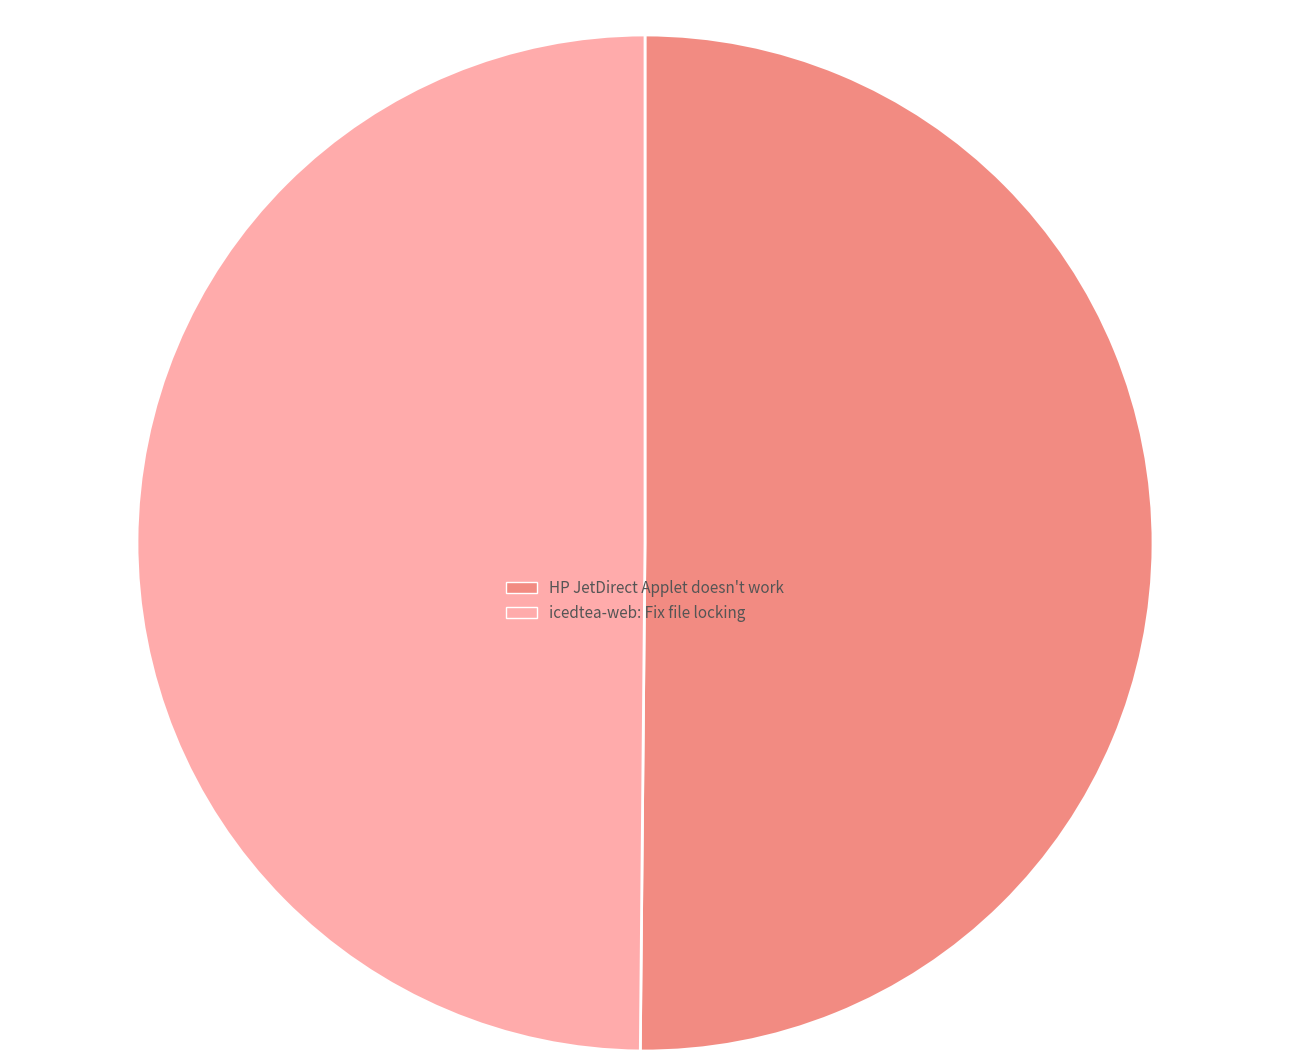

Combined, do icedtea-web: Fix file locking and HP JetDirect Applet doesn't work account for over 50%?

Yes